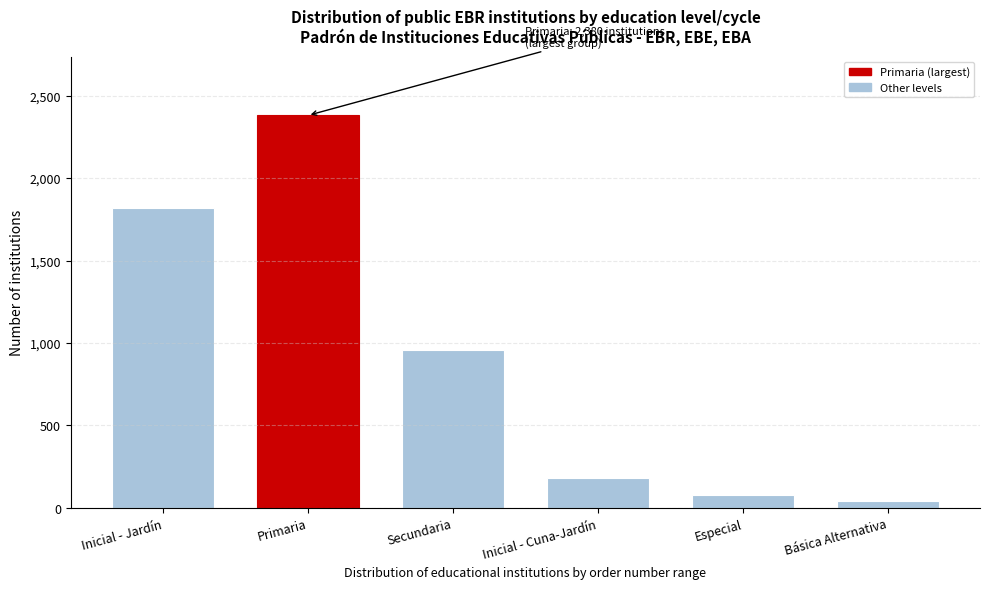

Reading right to left, list all the values displayed in this chart.

40	80	180	960	2380	1820